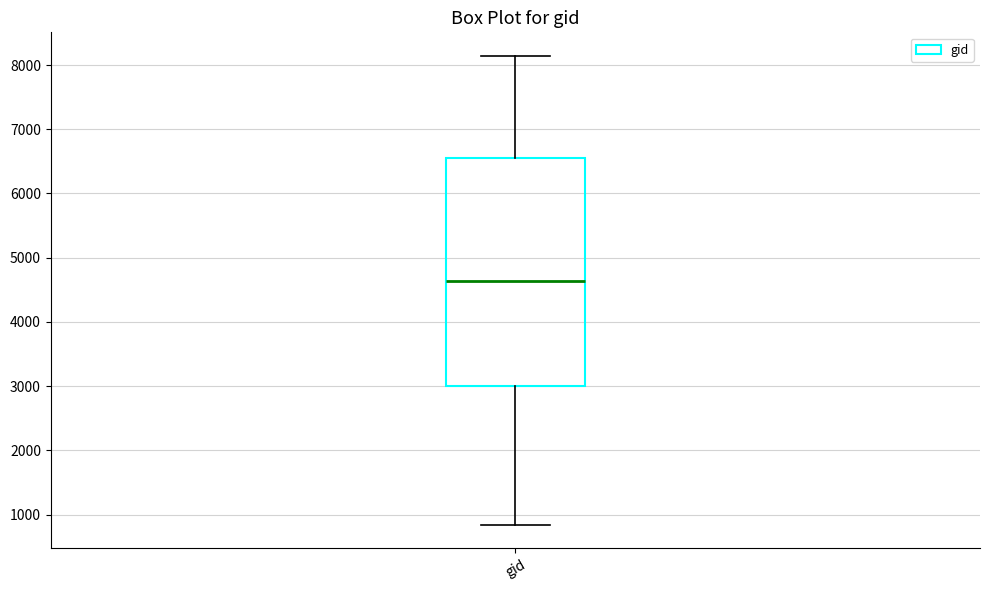

Read this box plot against the y-axis: the position of the median line, the range covered by the box, and the ends of both whiskers. The values are not printed on the chart, so give them approximately, as read against the axis.

median 4600, box 3000 to 6500, whiskers 800 to 8100